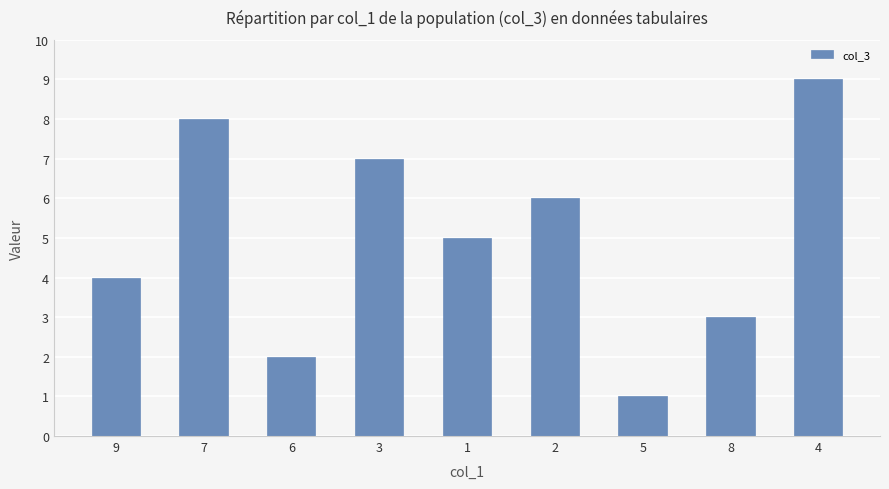

What is the sum of all values?

45